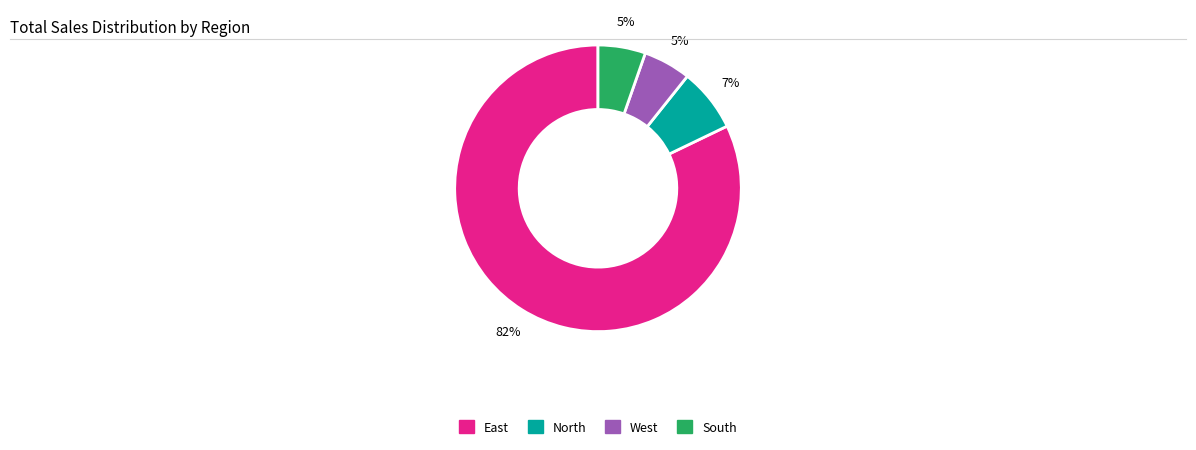

How many segments does this pie chart have?

4